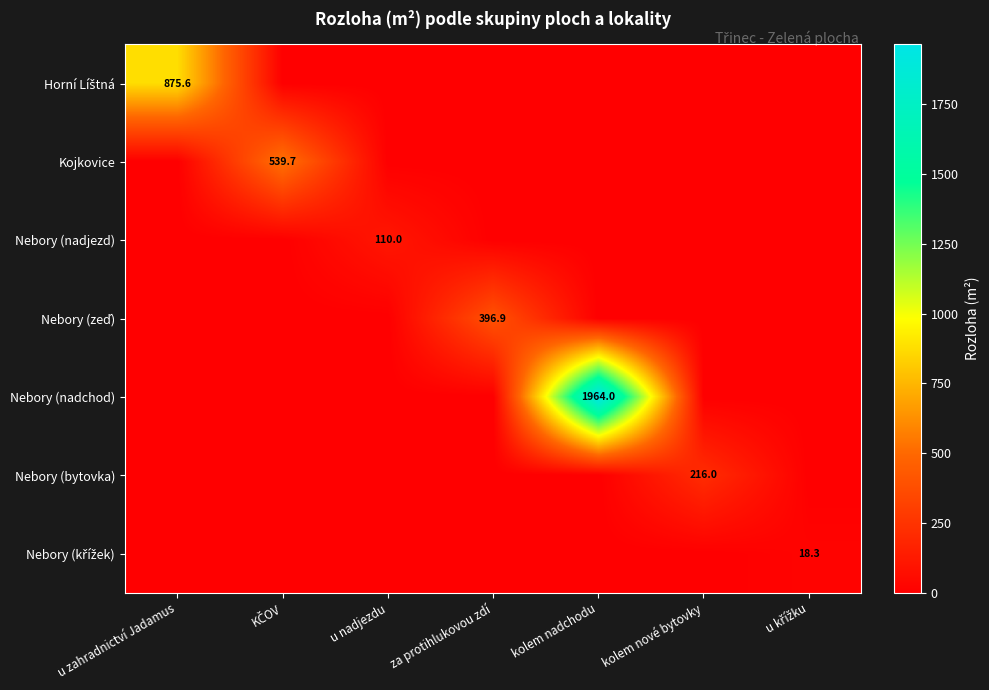

What is the average value of the Nebory (nadjezd) series?

15.7